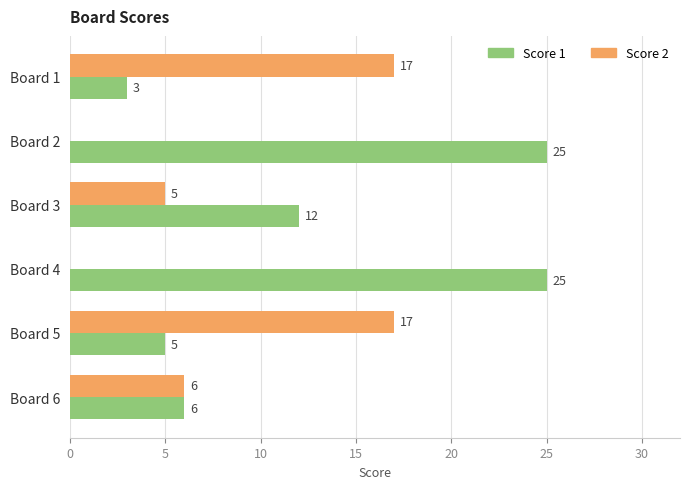

The Score 1 series shows 1 at Board 1. True or false?

False